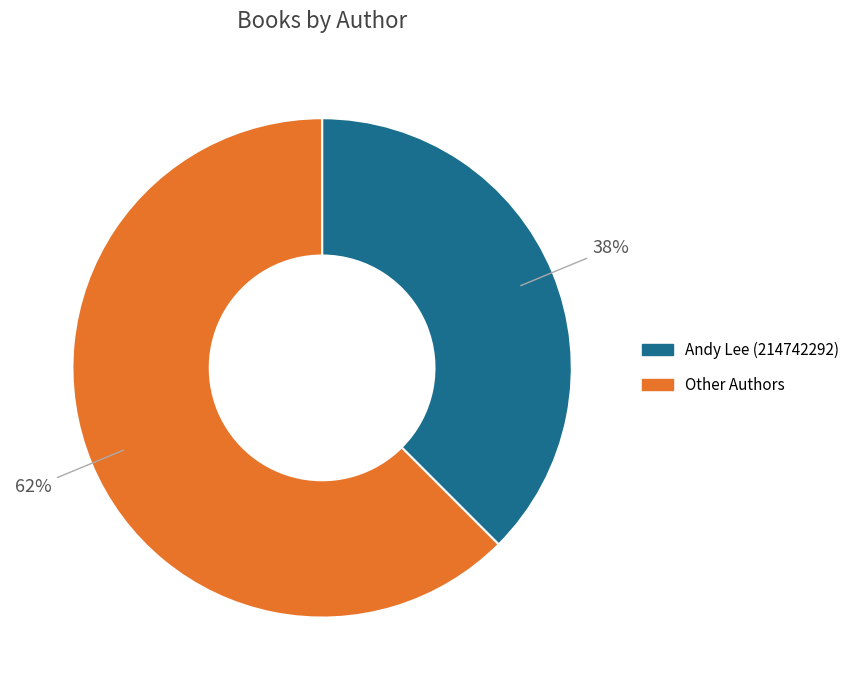

Does any single category account for the majority?

Yes